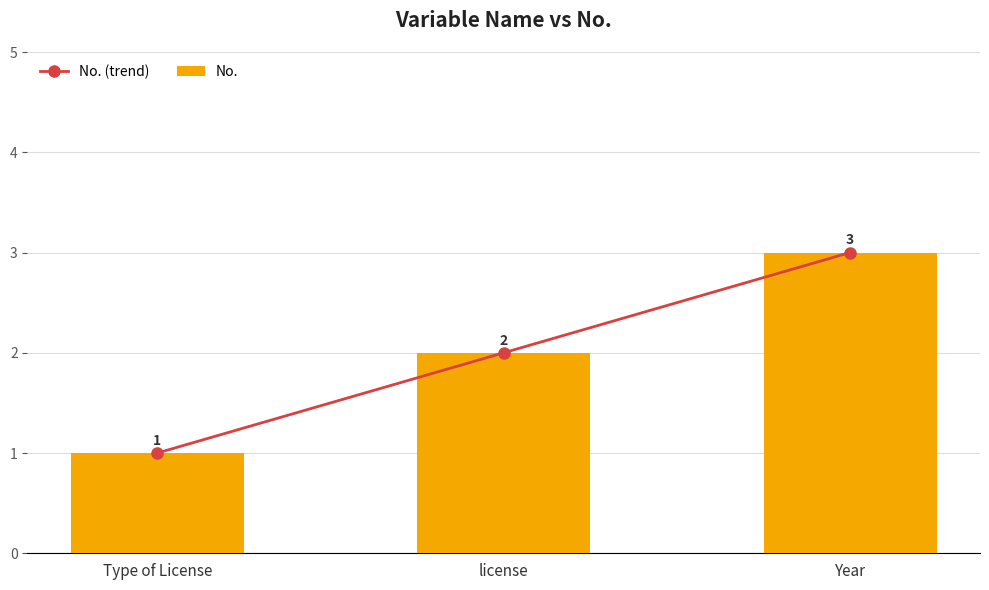

Reading left to right, transcribe all the data shown in this chart.

No. (trend): 1	2	3
No.: 1	2	3